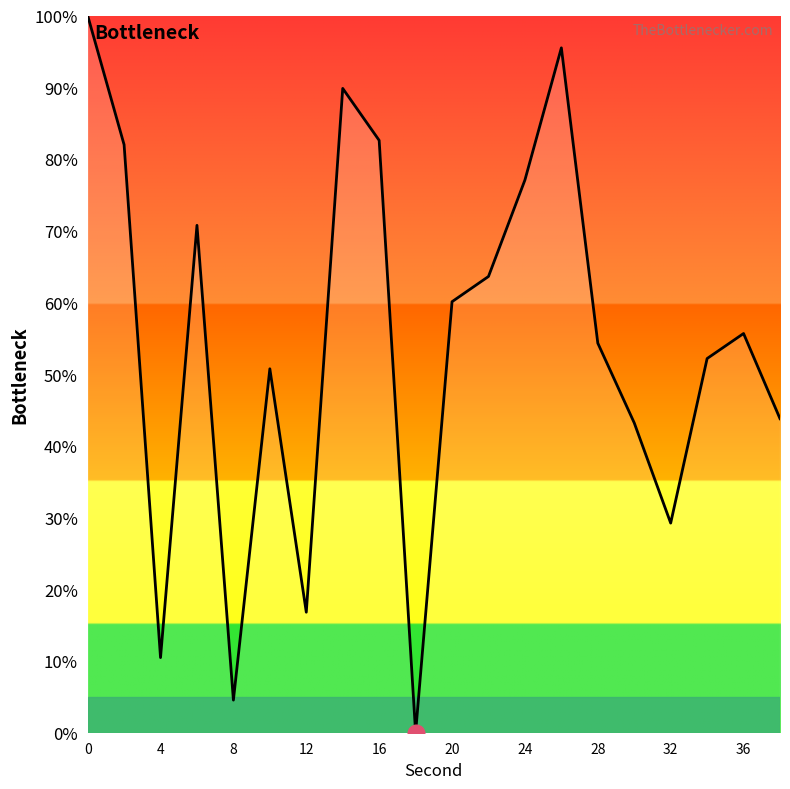

What is the difference between the maximum and minimum values?

100.0